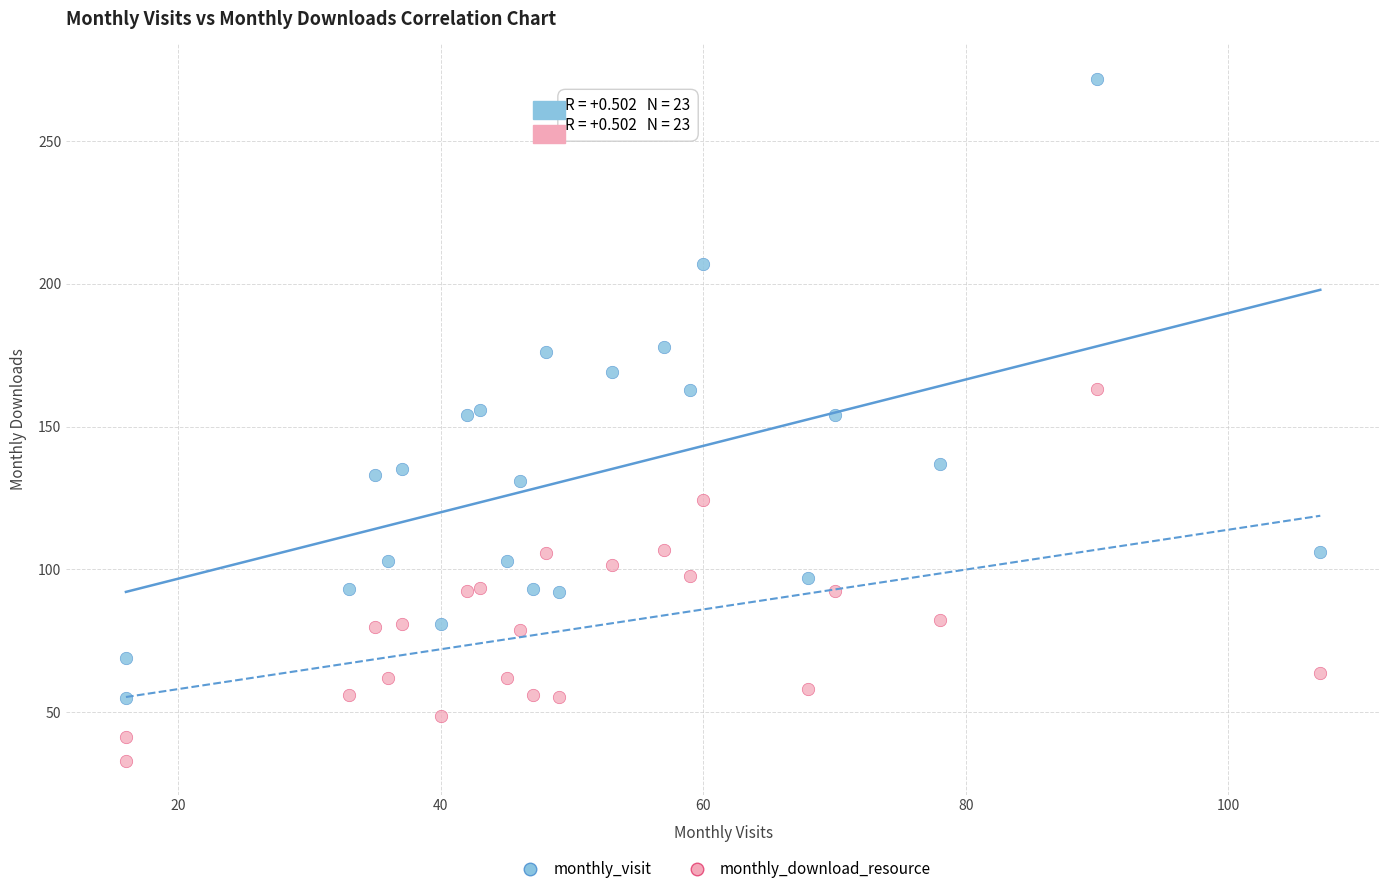

Which series contains the lowest Y value?

monthly_download_resource